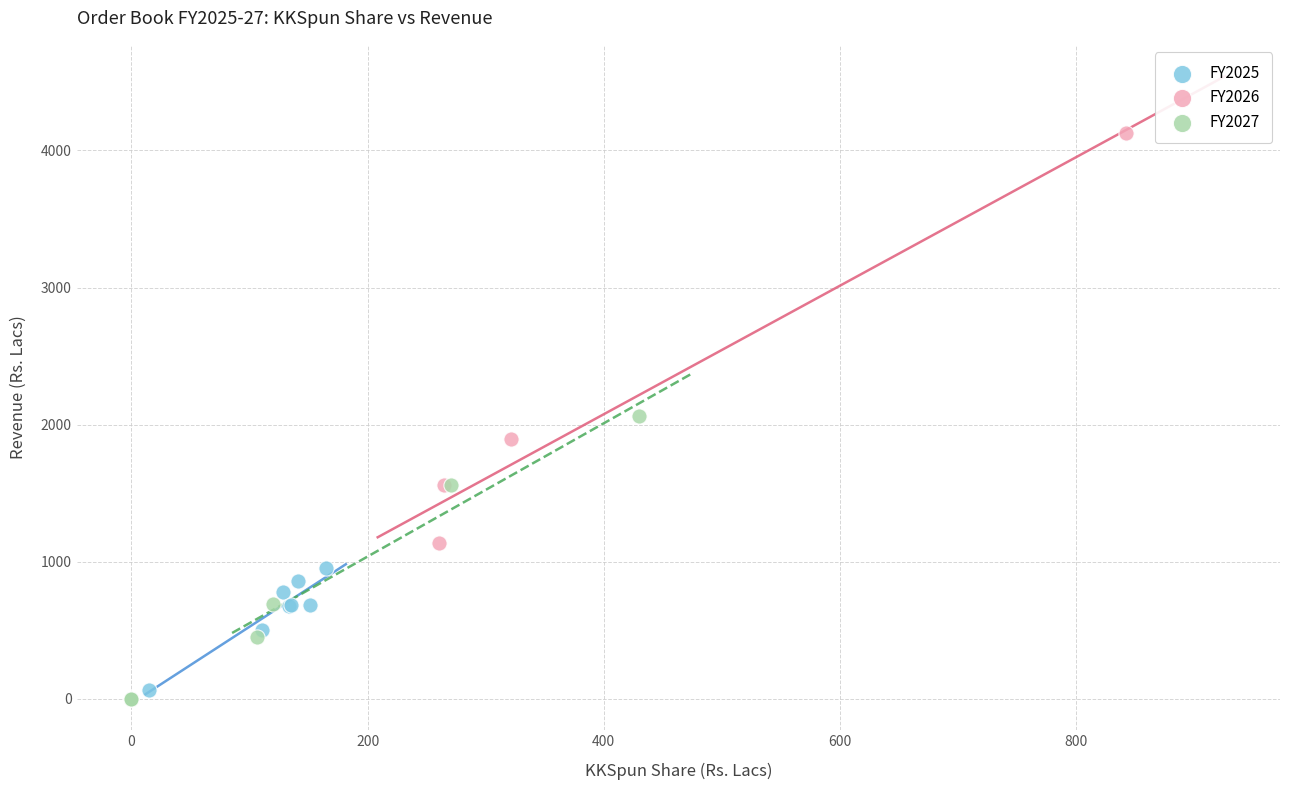

What are all the series names shown in the legend?

FY2025, FY2026, FY2027